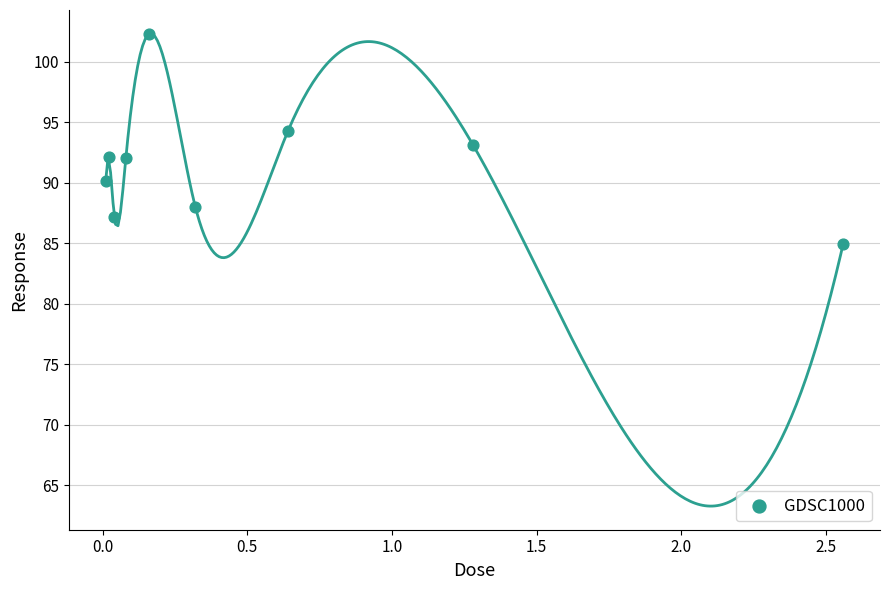

What is the average Y value?

91.6